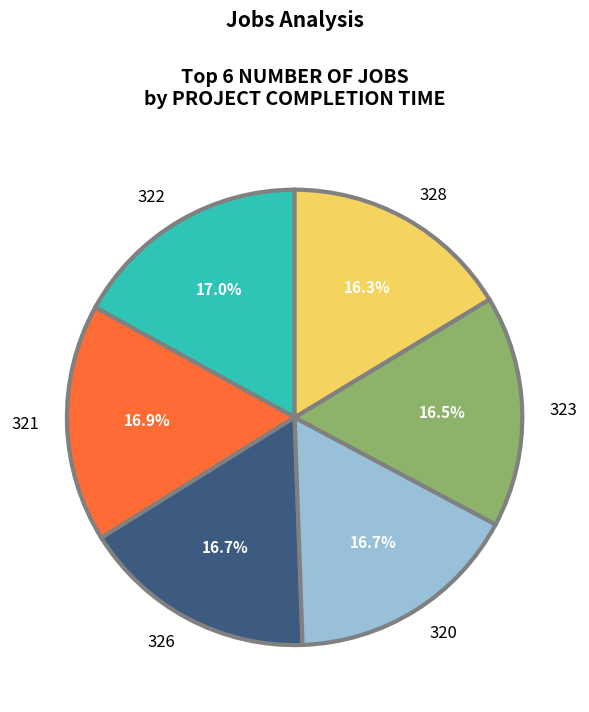

Is there any slice that represents more than half of the pie?

No